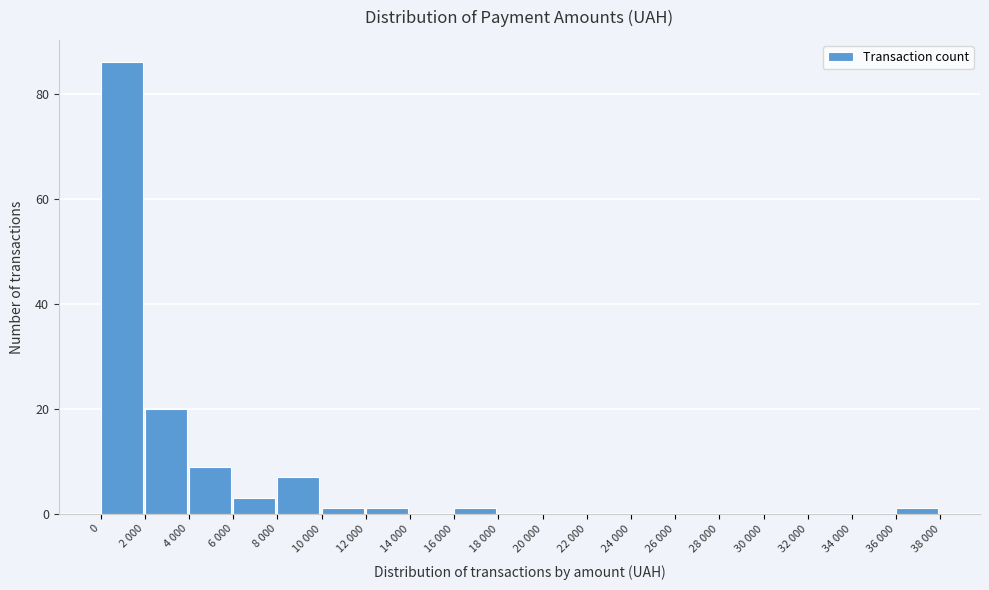

Reading left to right, extract all data points from this chart.

0=86	2 000=20	4 000=9	6 000=3	8 000=7	10 000=1	12 000=1	14 000=0	16 000=1	18 000=0	20 000=0	22 000=0	24 000=0	26 000=0	28 000=0	30 000=0	32 000=0	34 000=0	36 000=1